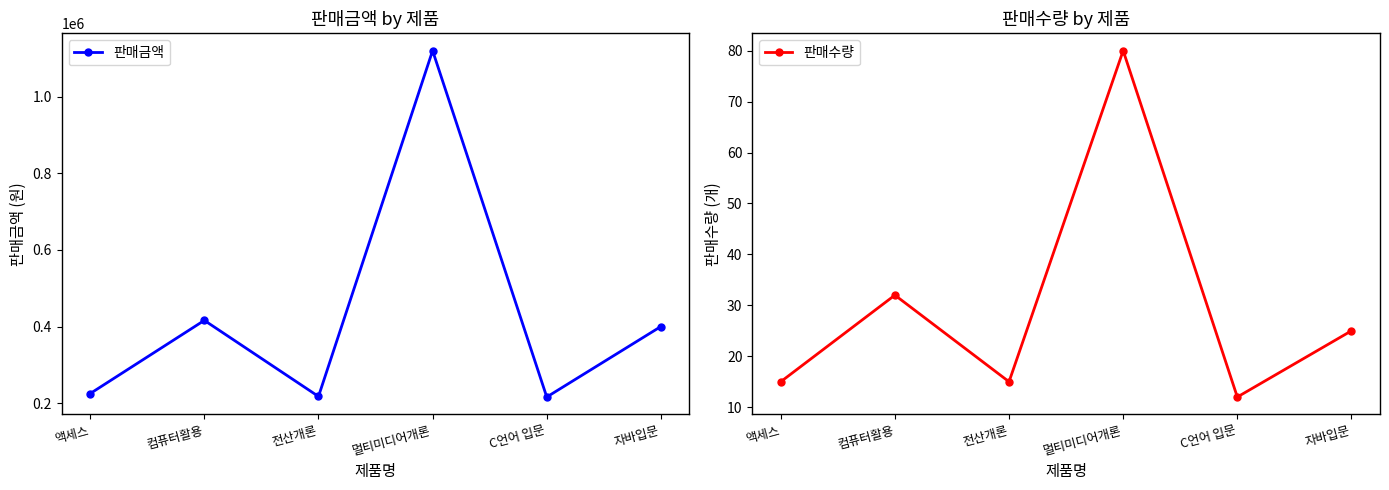

What position from the left is 컴퓨터활용?

2